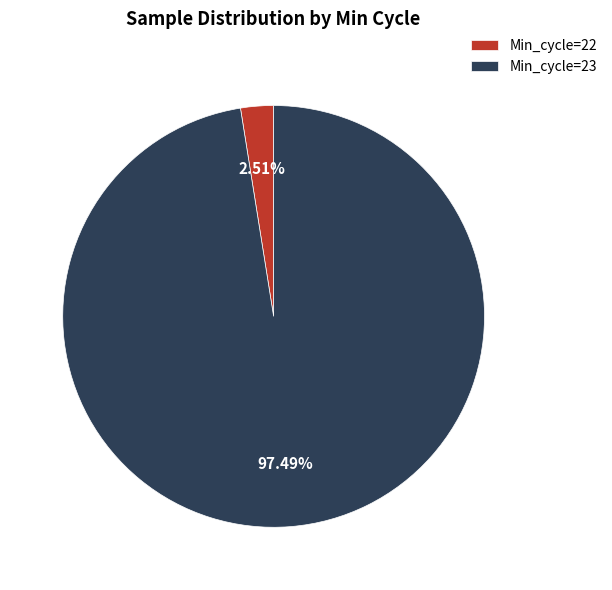

Rank the categories by value from lowest to highest.

Min_cycle=22, Min_cycle=23